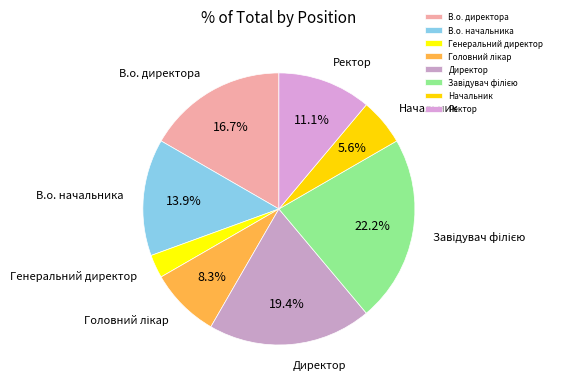

To the nearest percent, what percentage of the pie is Ректор?

11%